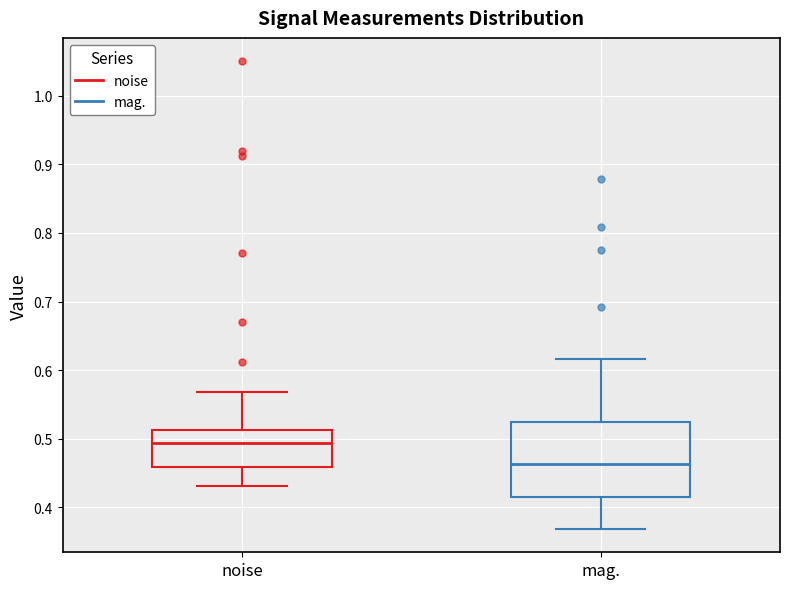

Where is the upper edge of the box for noise on the y-axis? The values are not printed on the chart, so give them approximately, as read against the axis.

0.51